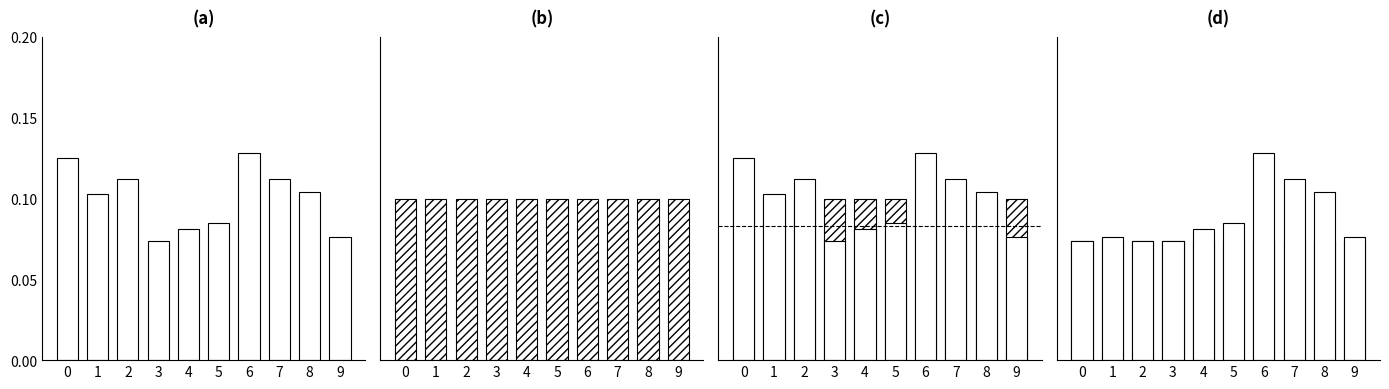

Reading right to left, what are all the values shown in this chart?

Observed: 9=0.1	8=0.1	7=0.1	6=0.1	5=0.1	4=0.1	3=0.1	2=0.1	1=0.1	0=0.1
Uniform: 9=0.1	8=0.1	7=0.1	6=0.1	5=0.1	4=0.1	3=0.1	2=0.1	1=0.1	0=0.1
Uniform (c): 9=0.1	8=0.1	7=0.1	6=0.1	5=0.1	4=0.1	3=0.1	2=0.1	1=0.1	0=0.1
Observed (c): 9=0.1	8=0.1	7=0.1	6=0.1	5=0.1	4=0.1	3=0.1	2=0.1	1=0.1	0=0.1
Uniform (d): 9=0.1	8=0.1	7=0.1	6=0.1	5=0.1	4=0.1	3=0.1	2=0.1	1=0.1	0=0.1
Observed (d): 9=0.1	8=0.1	7=0.1	6=0.1	5=0.1	4=0.1	3=0.1	2=0.1	1=0.1	0=0.1